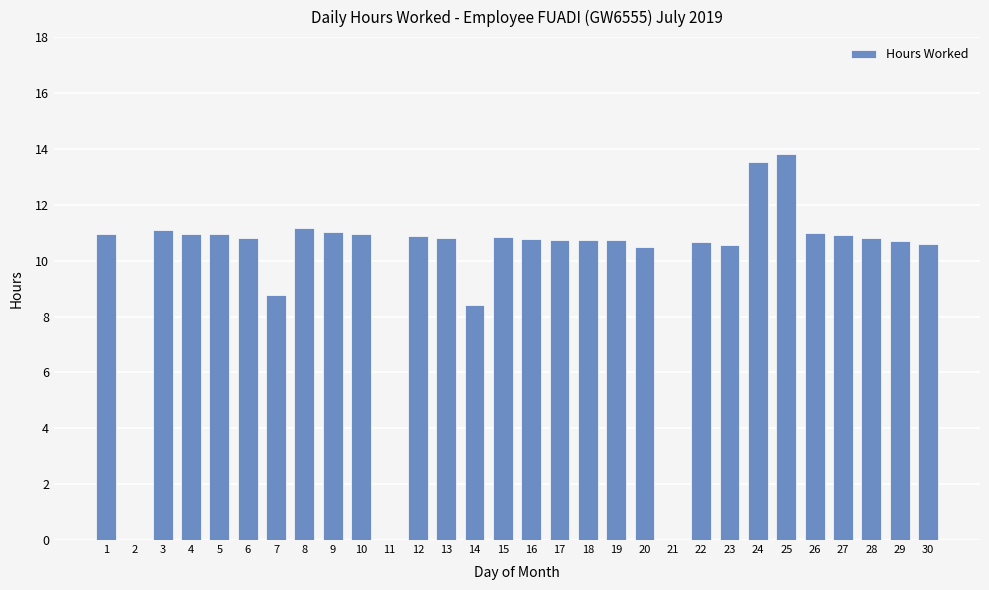

The value at 26 is 11.0. True or false?

True